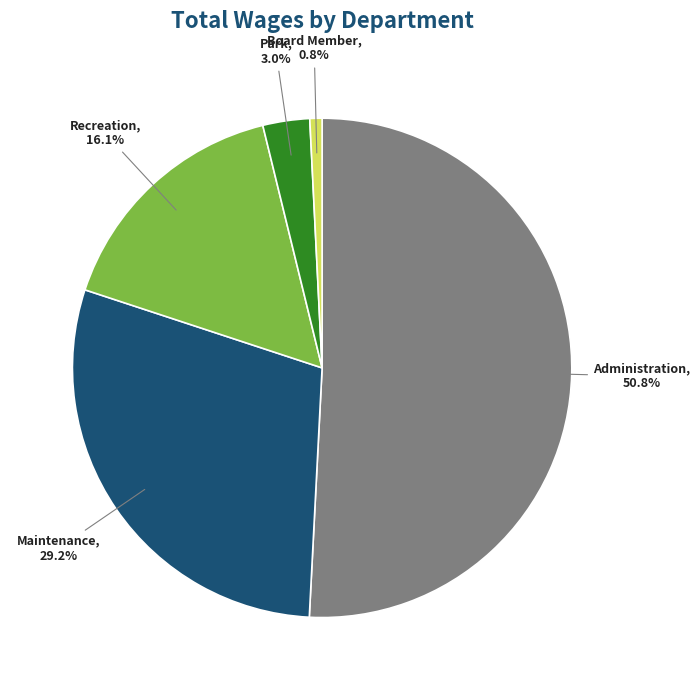

Which slice is the largest?

Administration